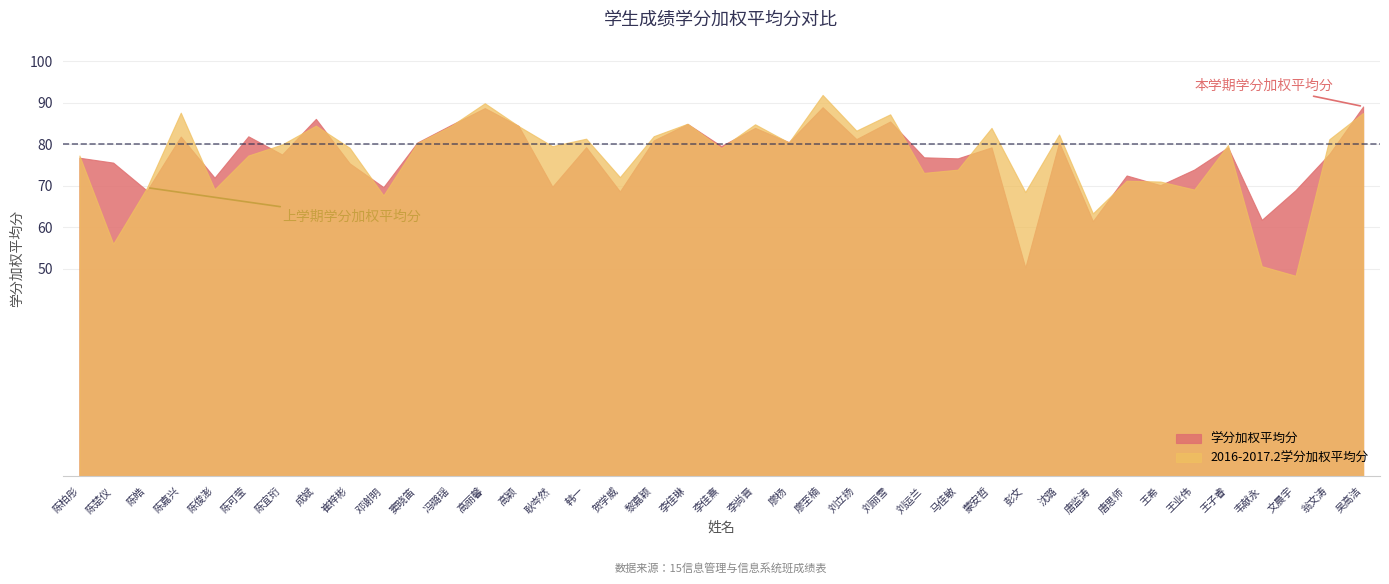

What is the value of the 学分加权平均分 point at the 29th from the left?

50.3